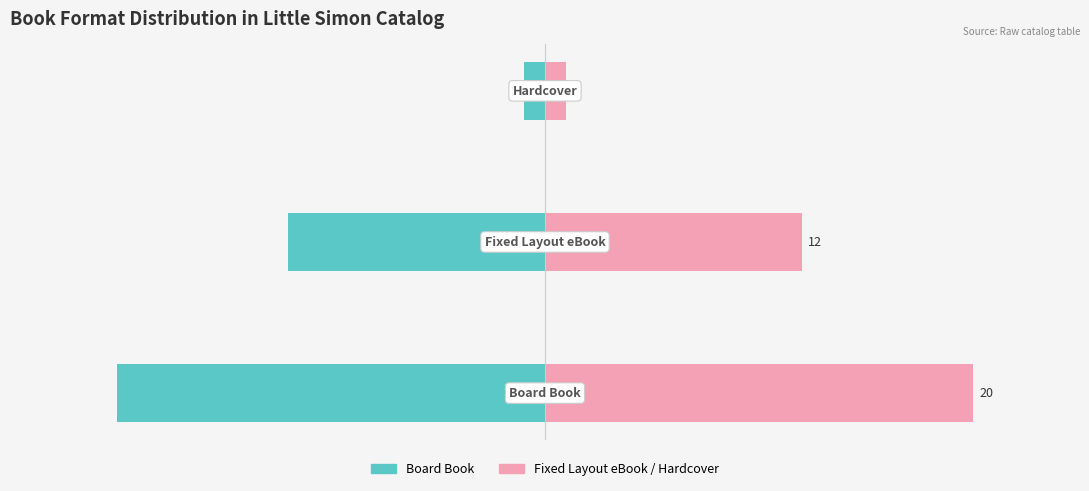

The value of Left (count) at −30 is -20. True or false?

True